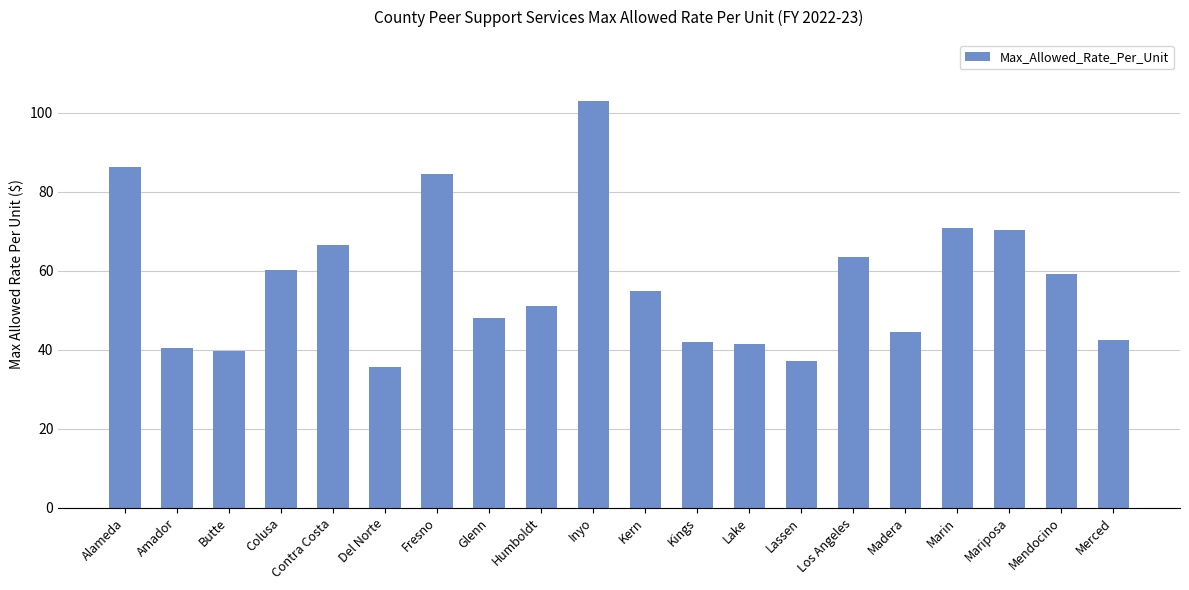

What is the value of the 2nd bar from the left?

40.4